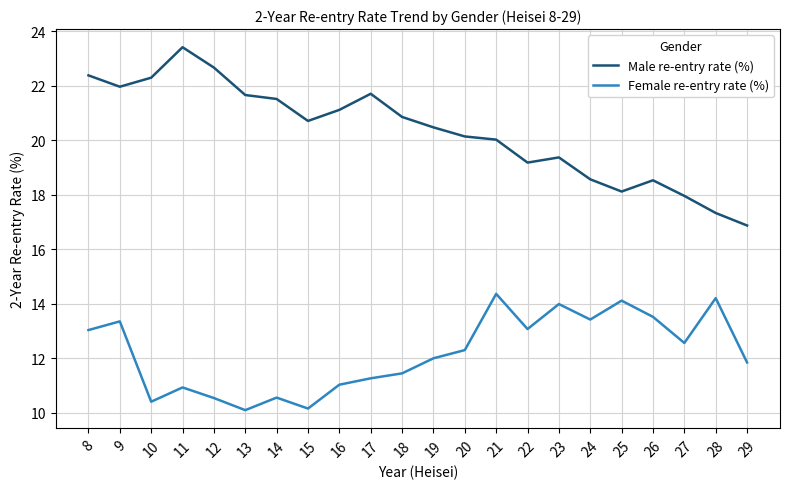

True or false: Female re-entry rate (%) and Male re-entry rate (%) cross at least once.

False